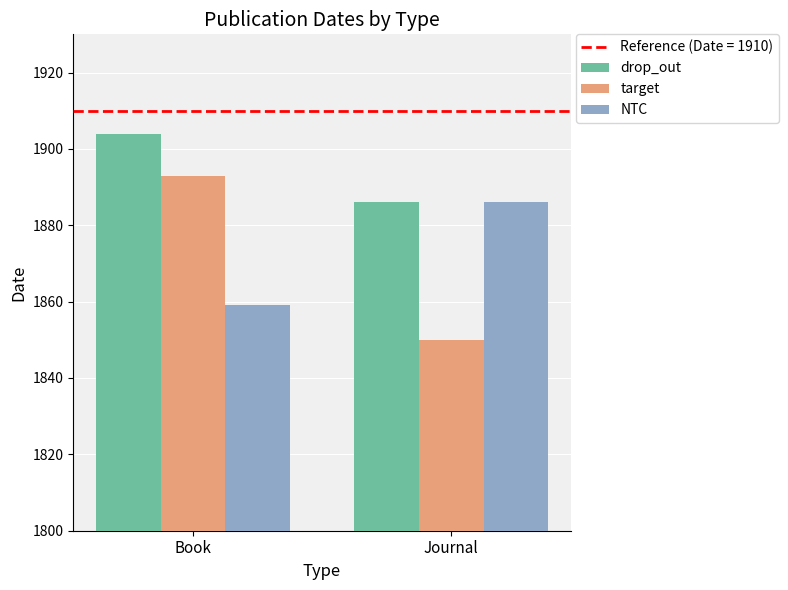

Between Book and Journal, which series saw the biggest shift?

target